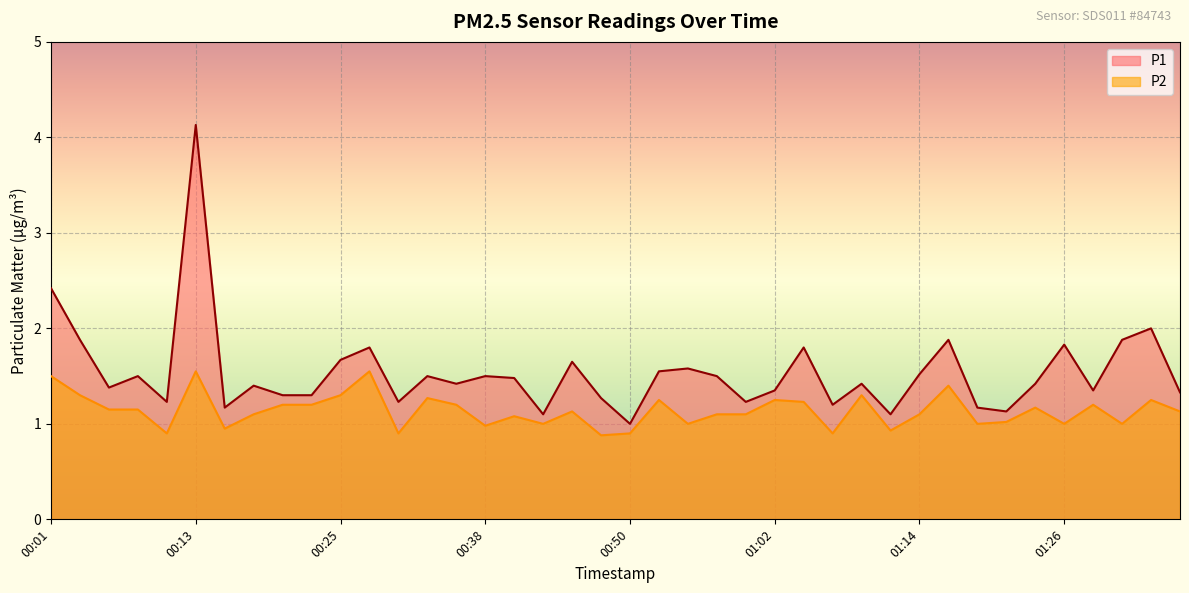

What is the label of the 26th point from the right?

00:35